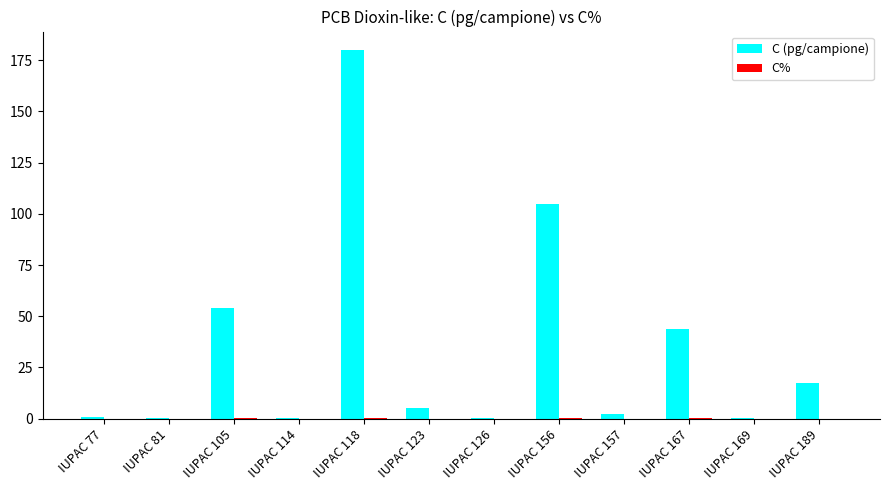

Which series has the largest total across all categories?

C (pg/campione)